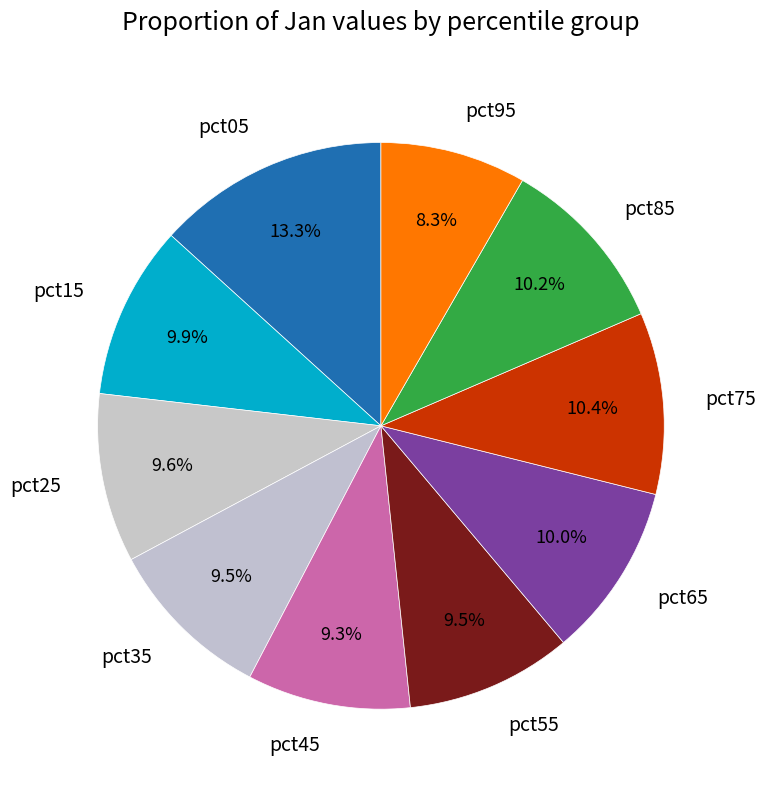

To the nearest percent, what is the average slice percentage?

10%